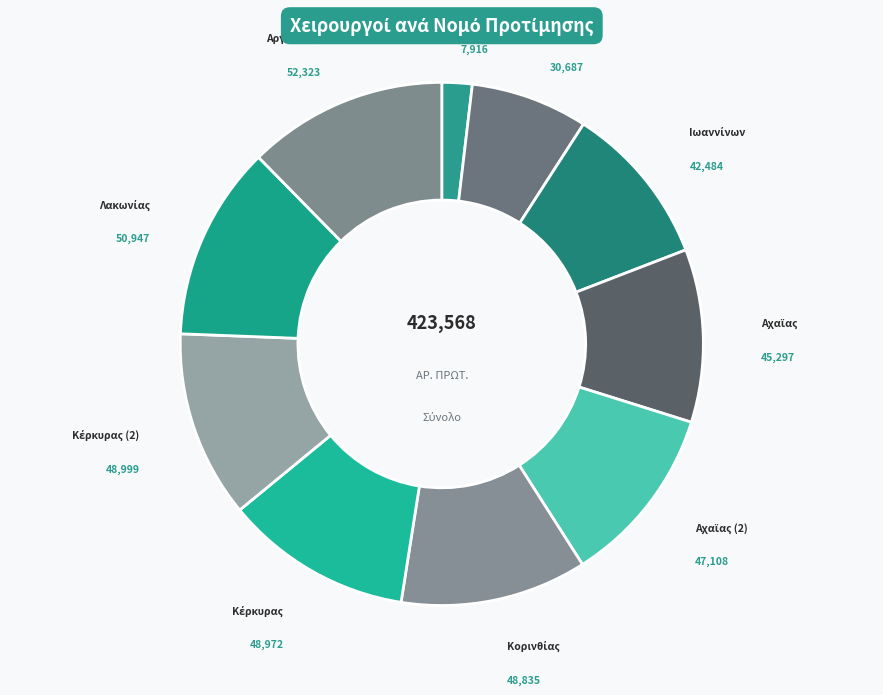

How many slices are in this pie chart?

10